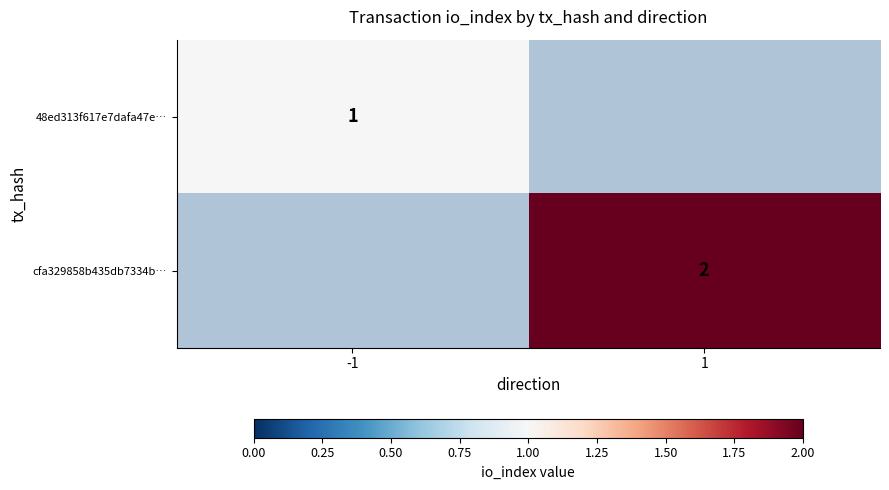

True or false: 48ed313f617e7dafa47e… has a value of 1 at -1.

True